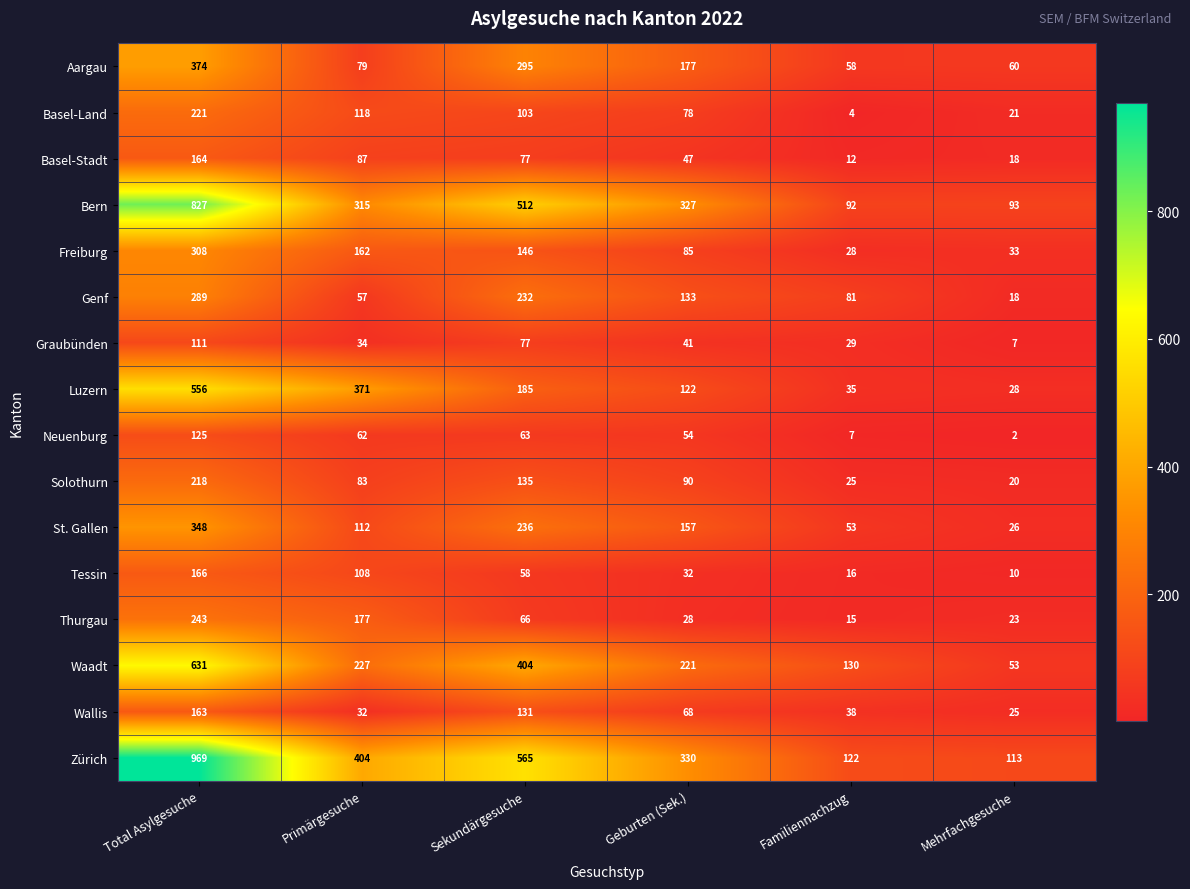

What is the sum of all Basel-Stadt values?

405